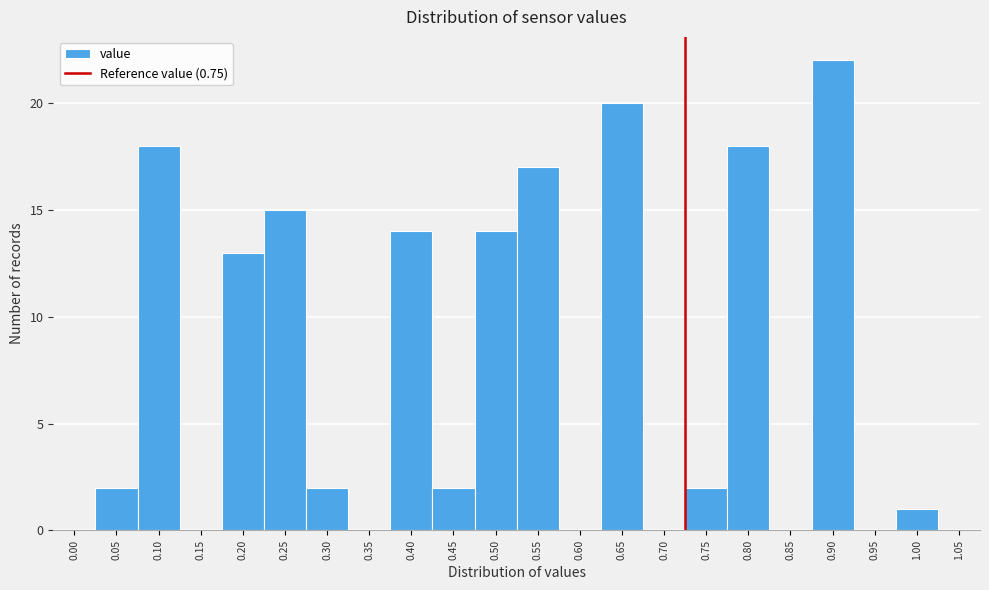

Reading left to right, extract all data points from this chart.

0.00=0	0.05=2	0.10=18	0.15=0	0.20=13	0.25=15	0.30=2	0.35=0	0.40=14	0.45=2	0.50=14	0.55=17	0.60=0	0.65=20	0.70=0	0.75=2	0.80=18	0.85=0	0.90=22	0.95=0	1.00=1	1.05=0